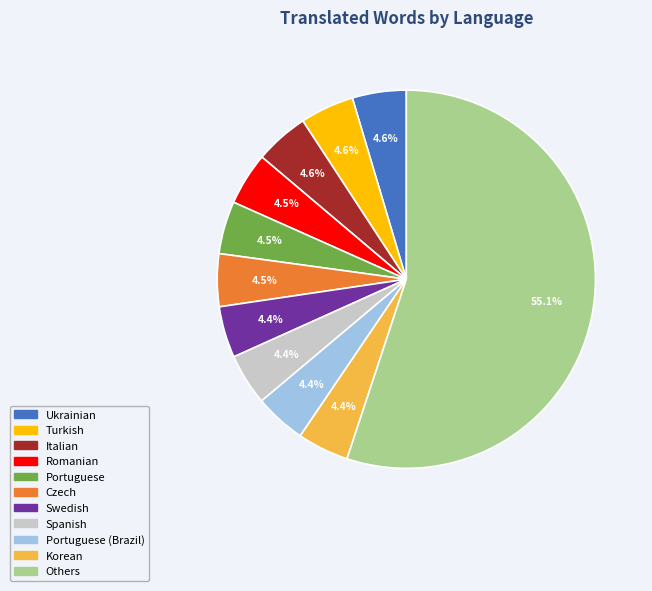

Is there a majority slice in this chart?

Yes